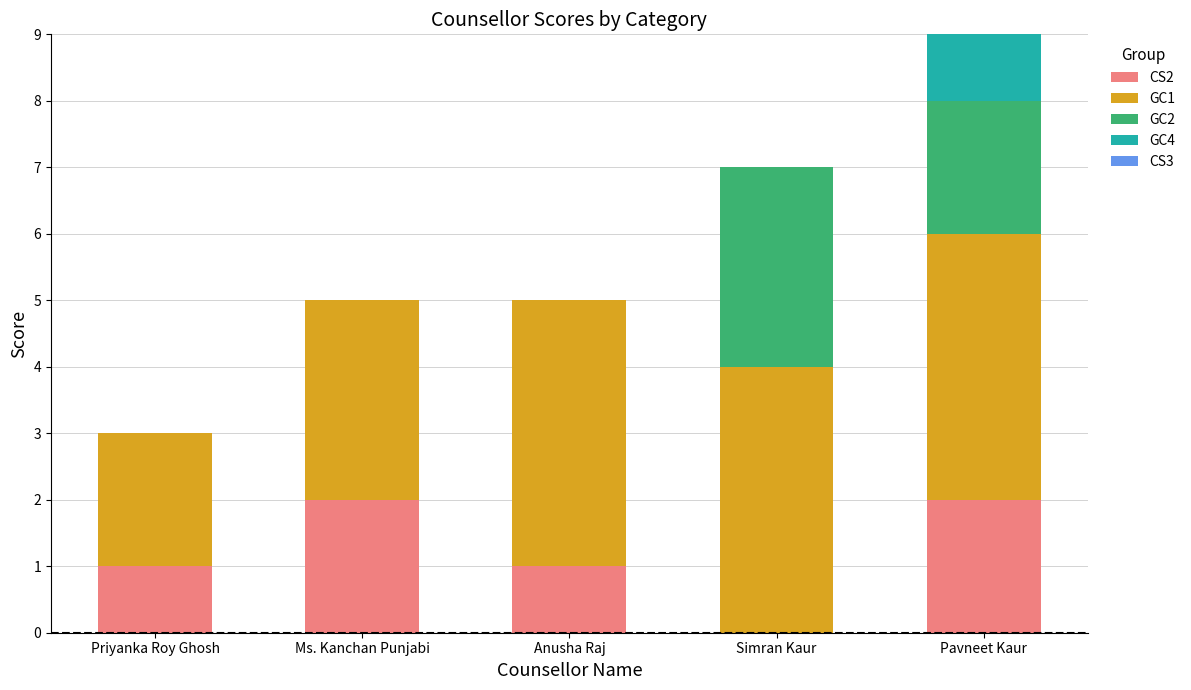

What is the total value across all series at Anusha Raj?

5